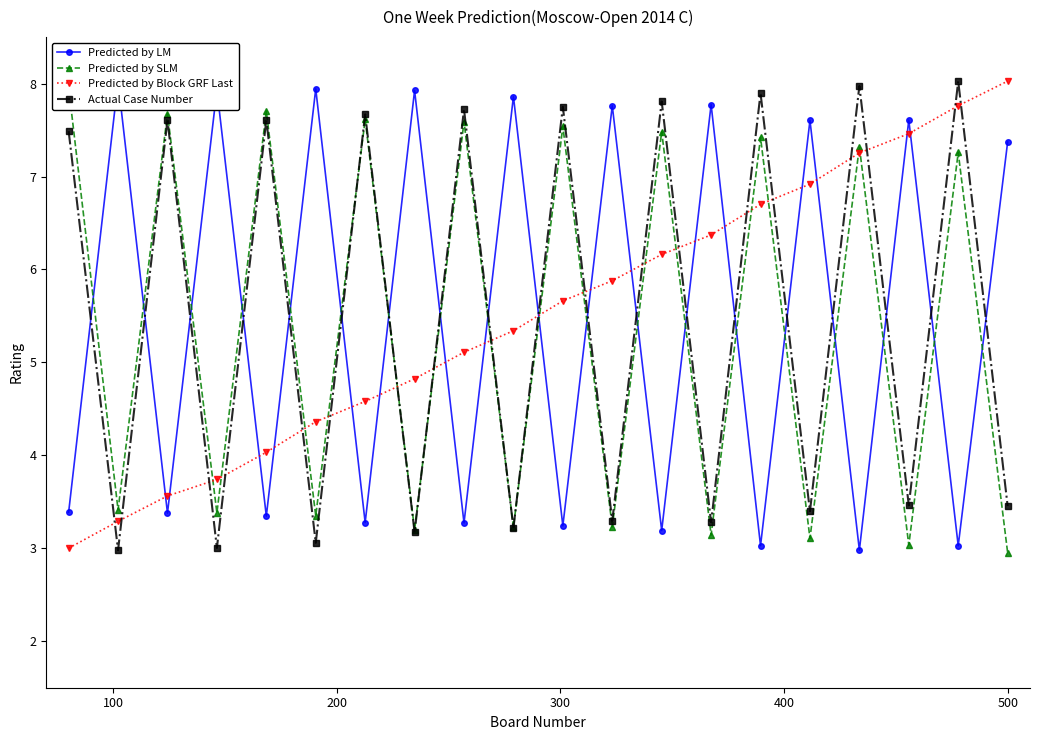

Between 200 and 14, which series saw the biggest shift?

Predicted by LM